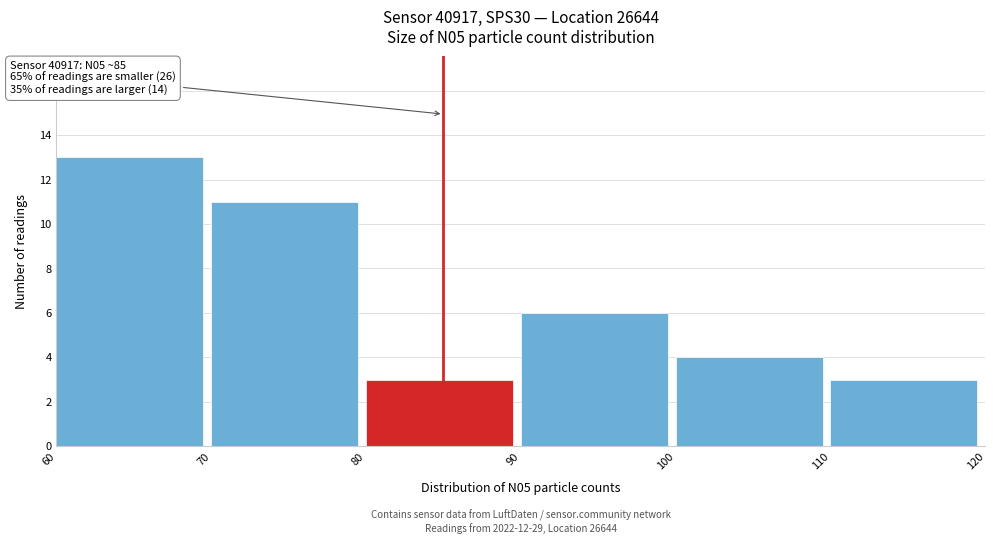

Which range on the x-axis has the tallest bar?

60 to 70